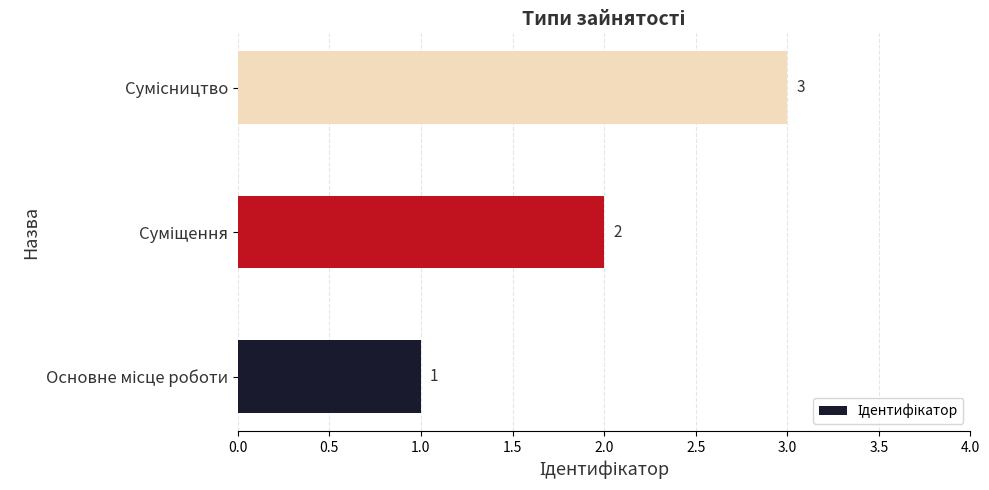

Count the values in the range 1 to 3.

3